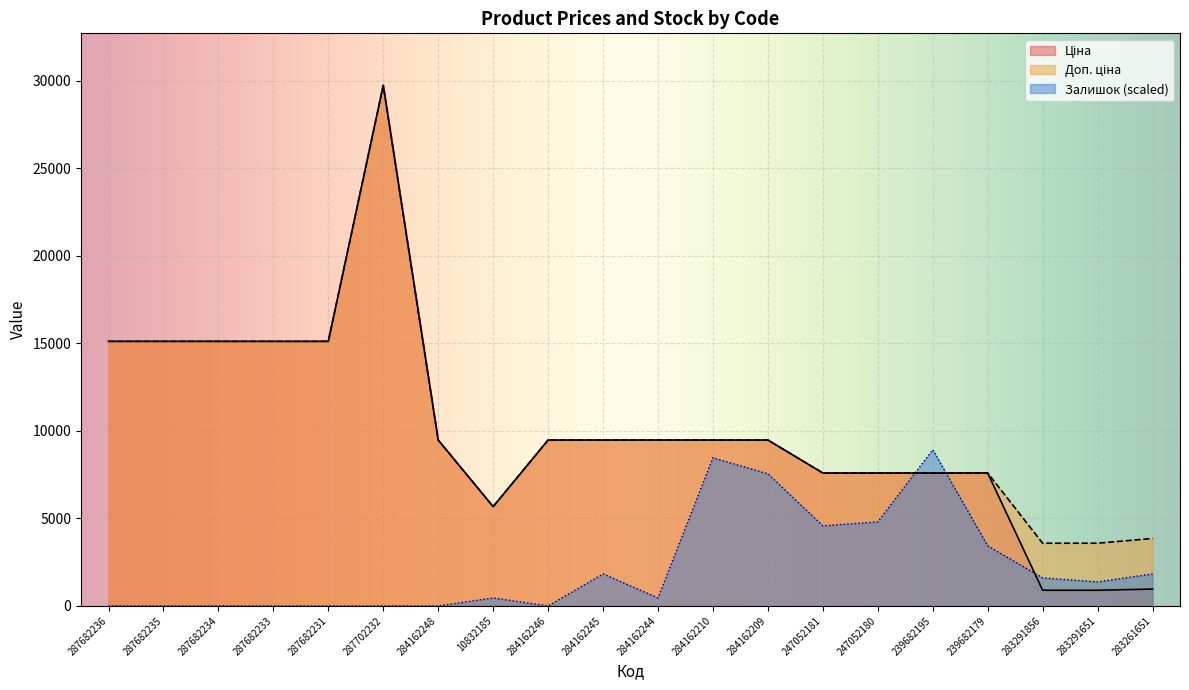

How many lines are shown in the chart?

3